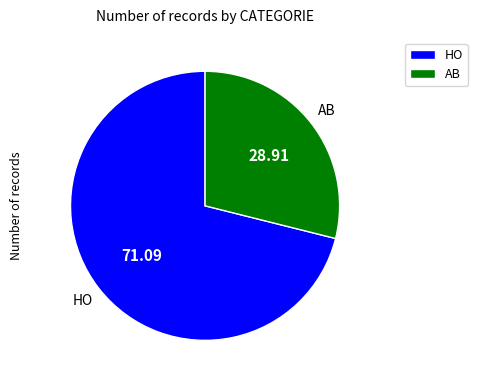

Do AB and HO together represent more than half of the pie?

Yes